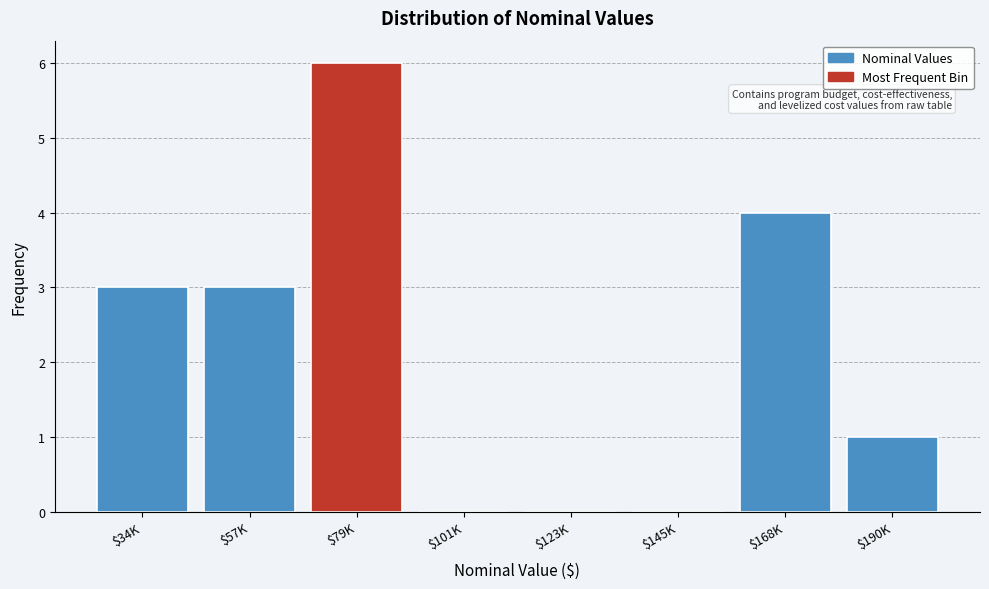

The chart shows a value of 9 at $79K. True or false?

False